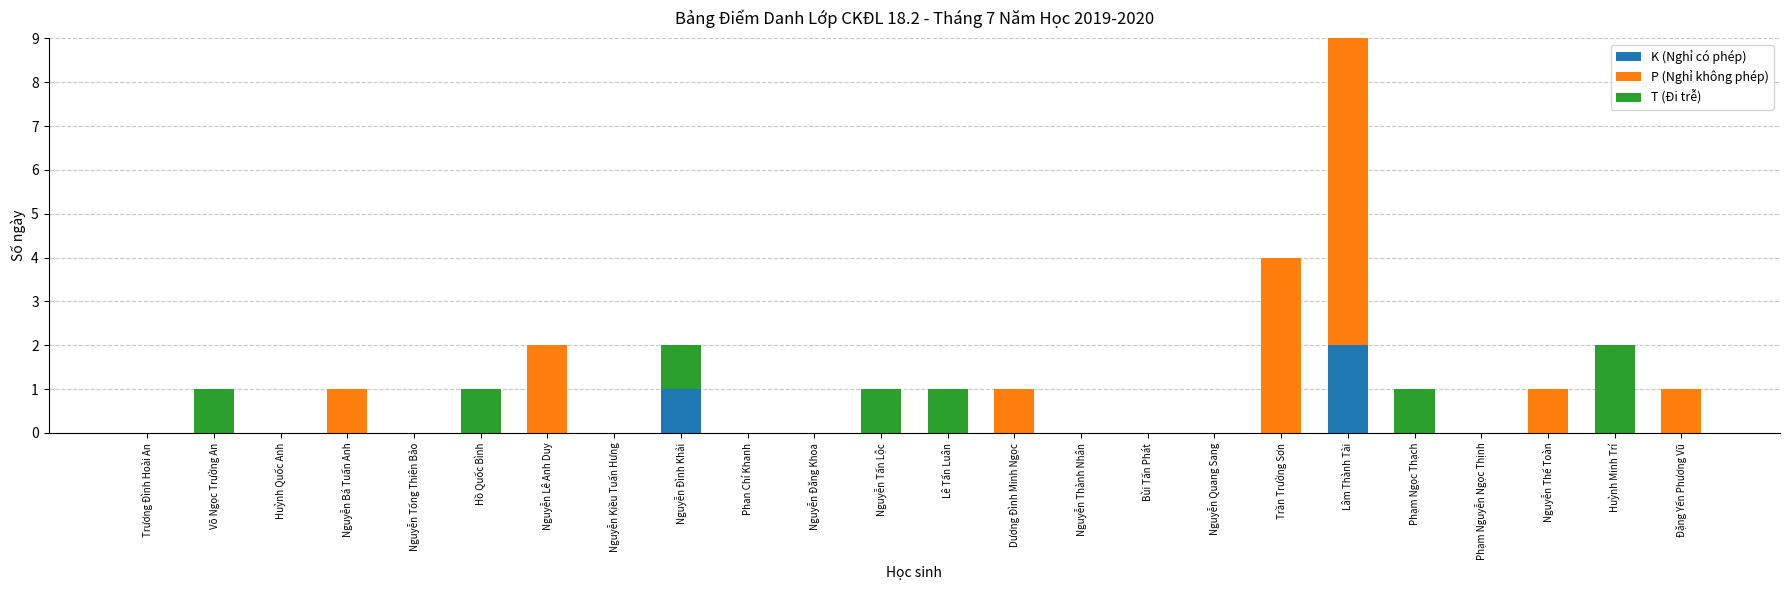

What is the sum of all K (Nghỉ có phép) values?

3